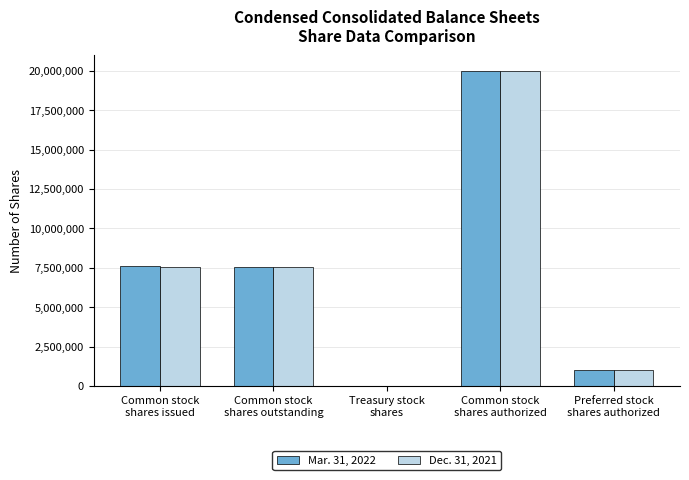

The Mar. 31, 2022 series shows 20000000 at Common stock
shares authorized. True or false?

True